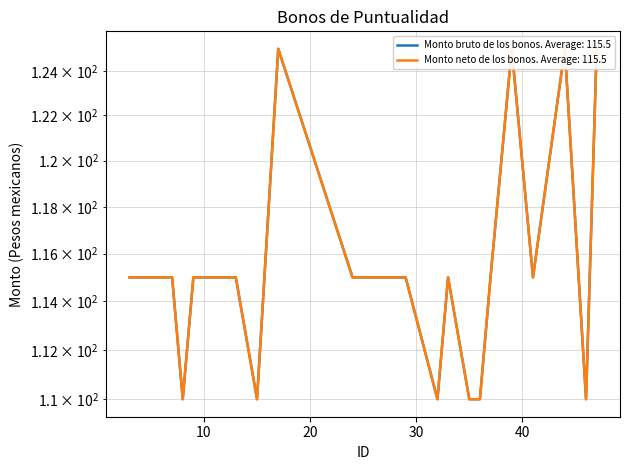

Reading left to right, list all the values displayed in this chart.

Monto bruto de los bonos: 115	115	115	110	115	115	110	125	115	115	110	115	110	110	115	125	115	125	110	125
Monto neto de los bonos: 115	115	115	110	115	115	110	125	115	115	110	115	110	110	115	125	115	125	110	125